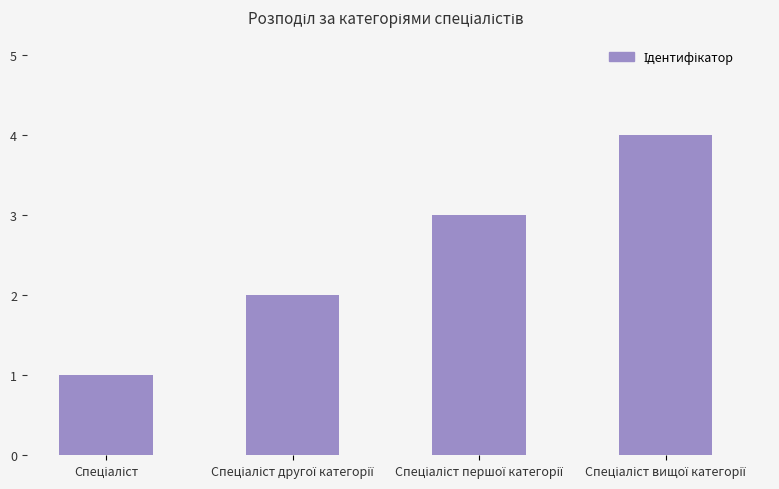

What is the difference between the maximum and minimum values?

3